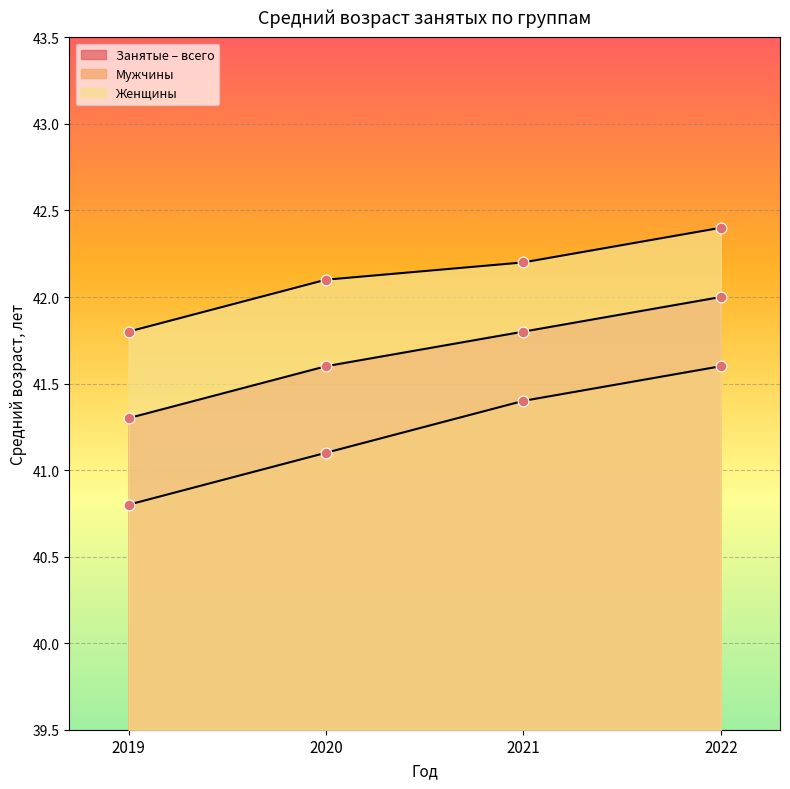

Which series has the largest total across all categories?

Женщины